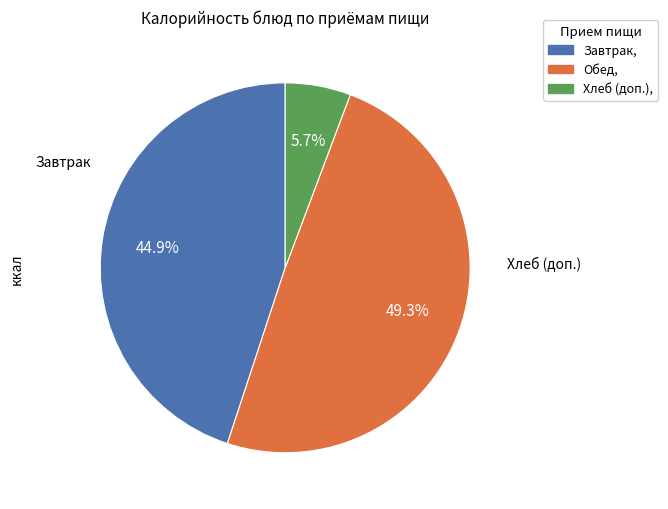

Is there a majority slice in this chart?

No